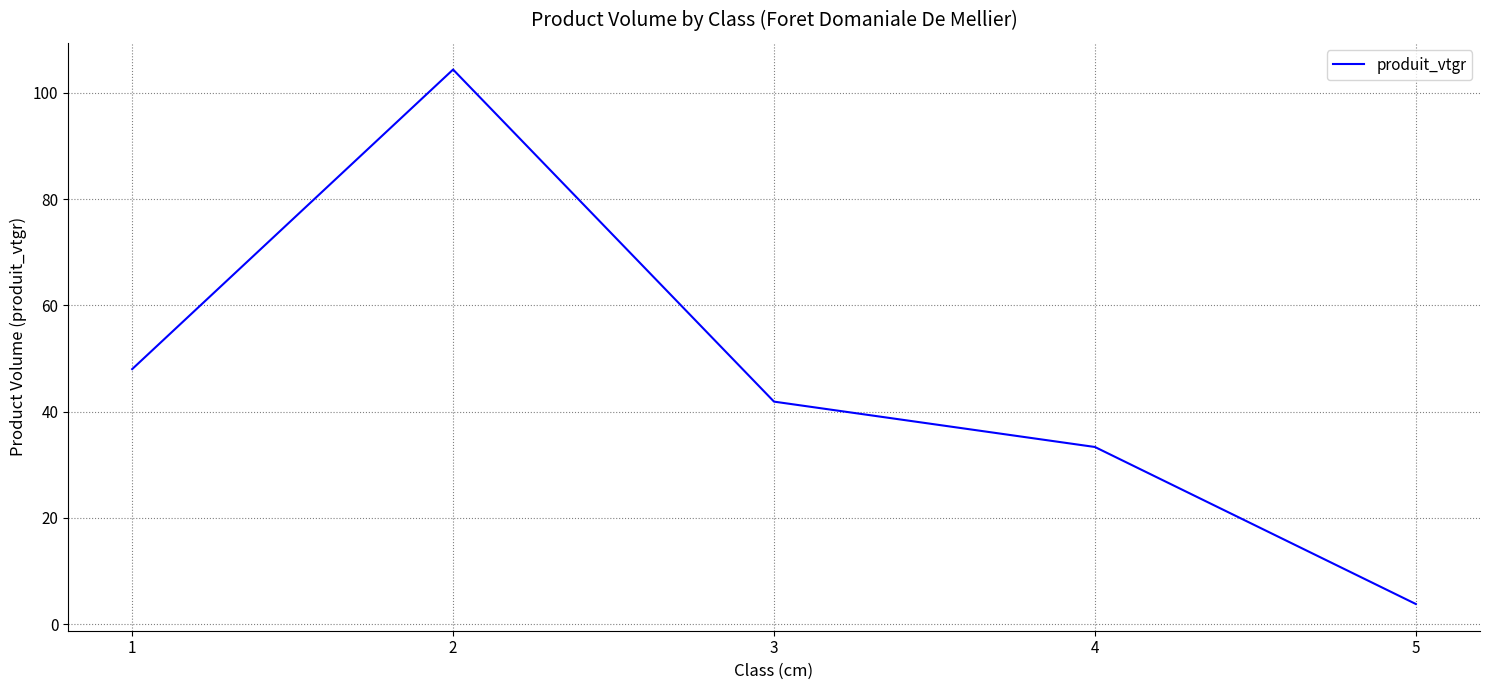

What is the difference between the maximum and second lowest values?

71.0